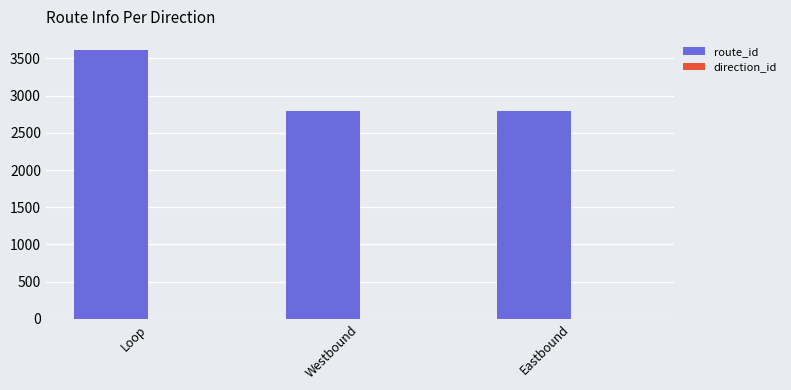

What is the approximate value of route_id at Westbound?

2794